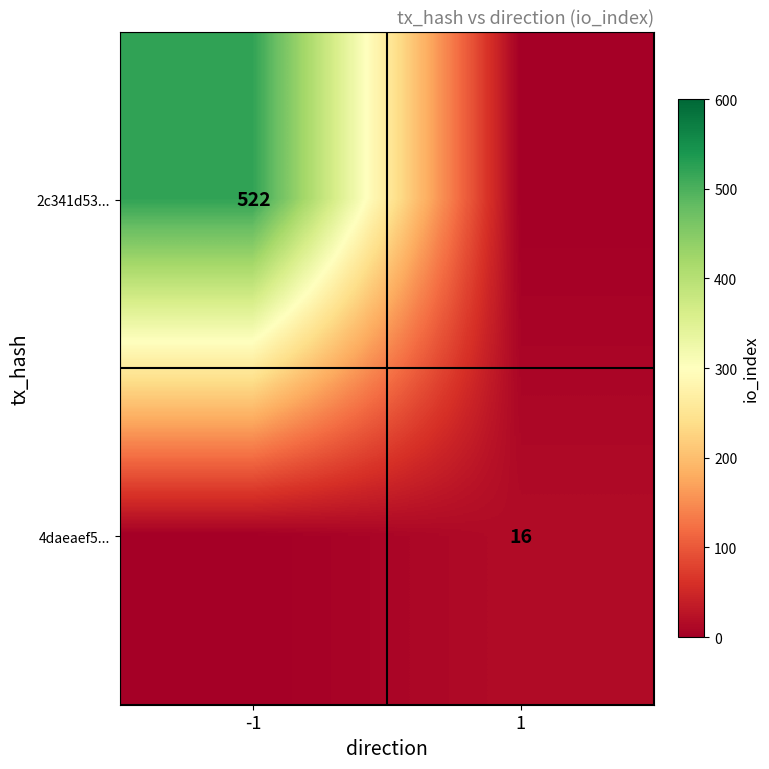

The 2c341d53... series shows 522 at -1. True or false?

True